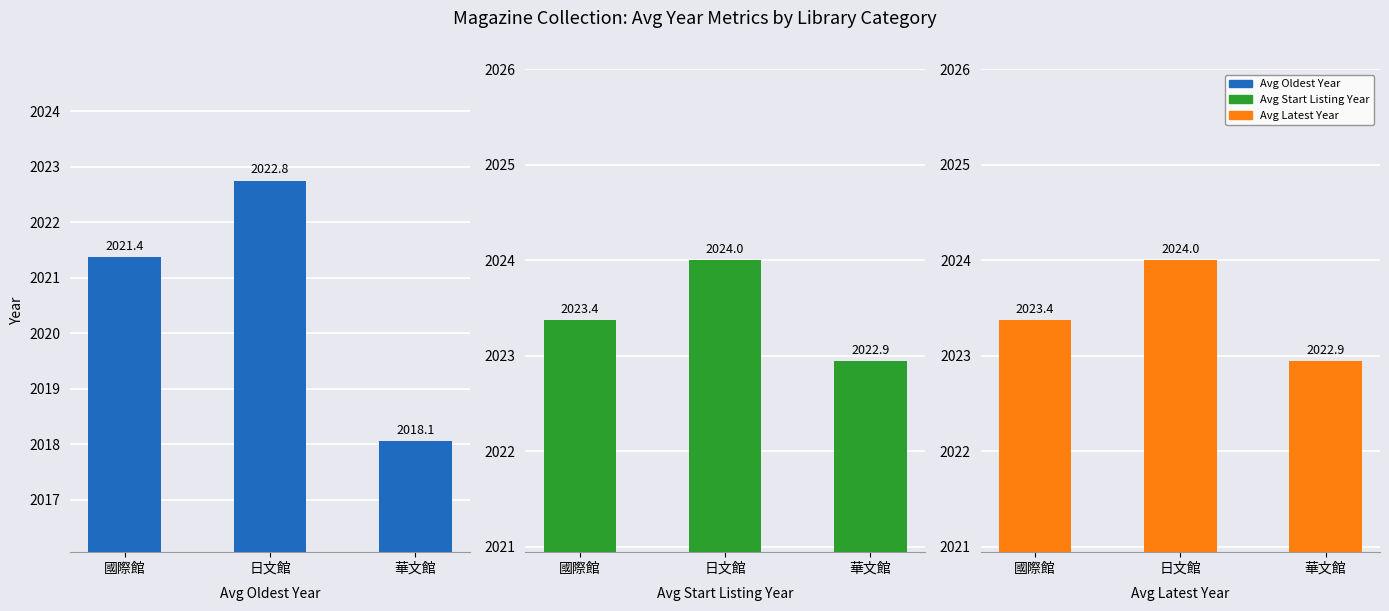

What is the difference between the second highest and minimum values in the Avg Latest Year series?

0.4